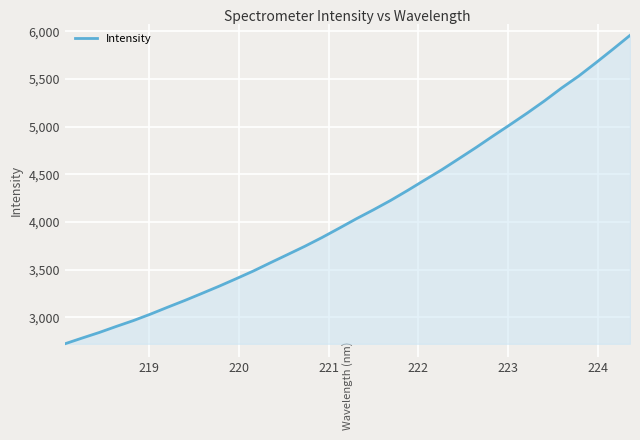

Count the number of categories in the chart.

34